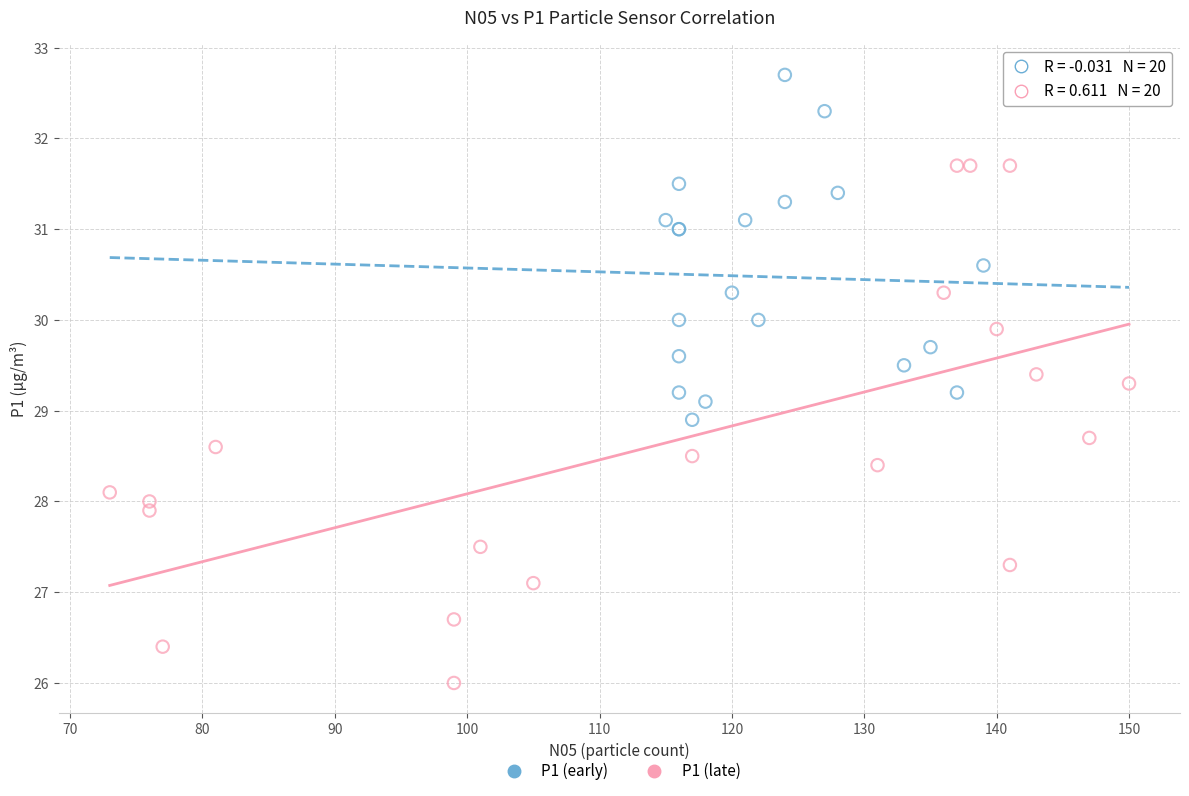

Which series has the largest Y range (max minus min)?

P1 (late)